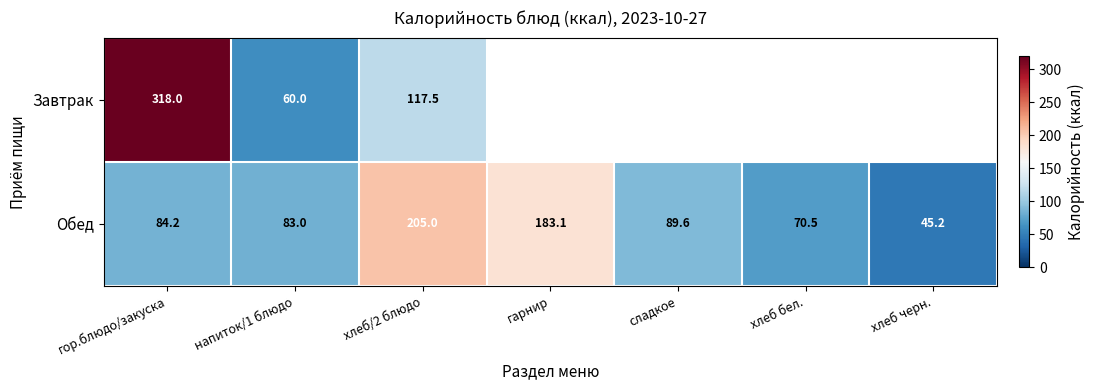

Which series changed the most between гор.блюдо/закуска and напиток/1 блюдо?

Завтрак